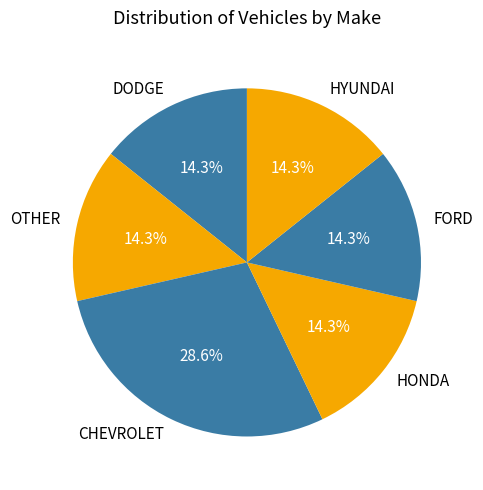

Which slice is the largest?

CHEVROLET